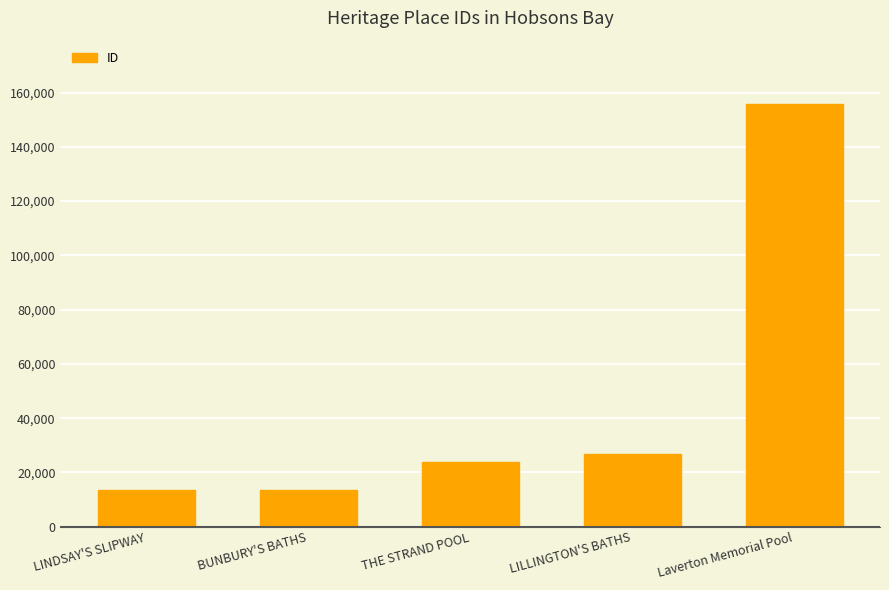

What is the ratio of the value at THE STRAND POOL to the value at Laverton Memorial Pool?

0.2